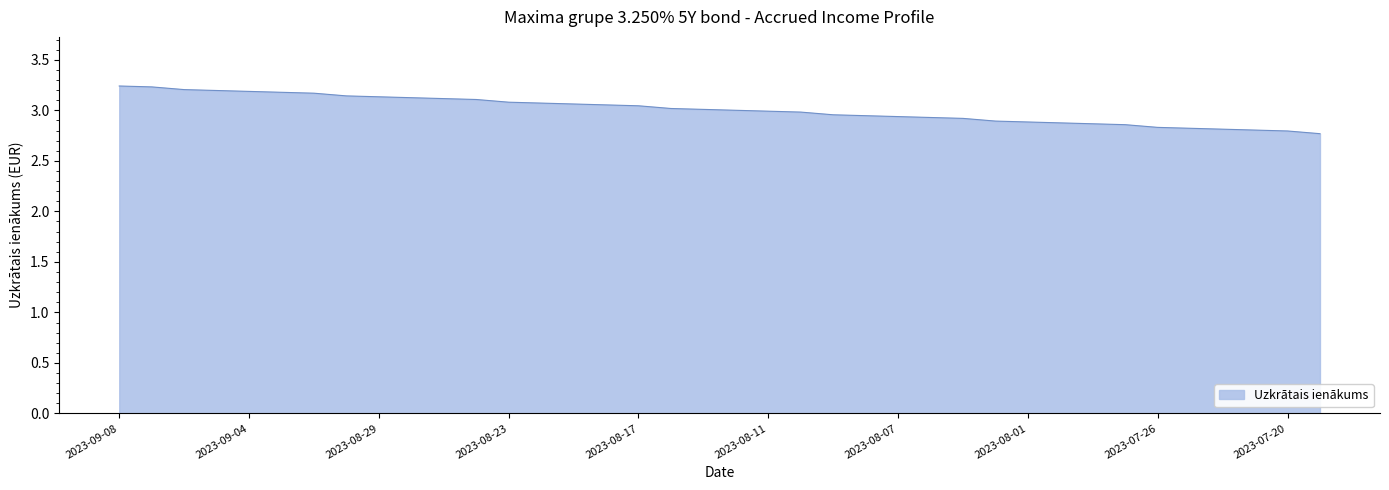

What is the minimum value shown in the chart?

2.8